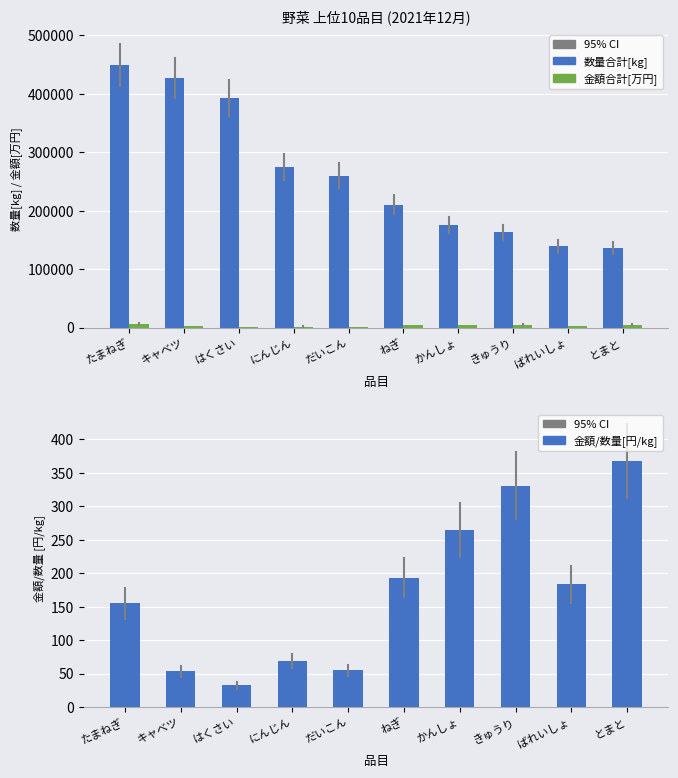

True or false: 金額合計[万円] has a value of 2165.8 at だいこん.

False